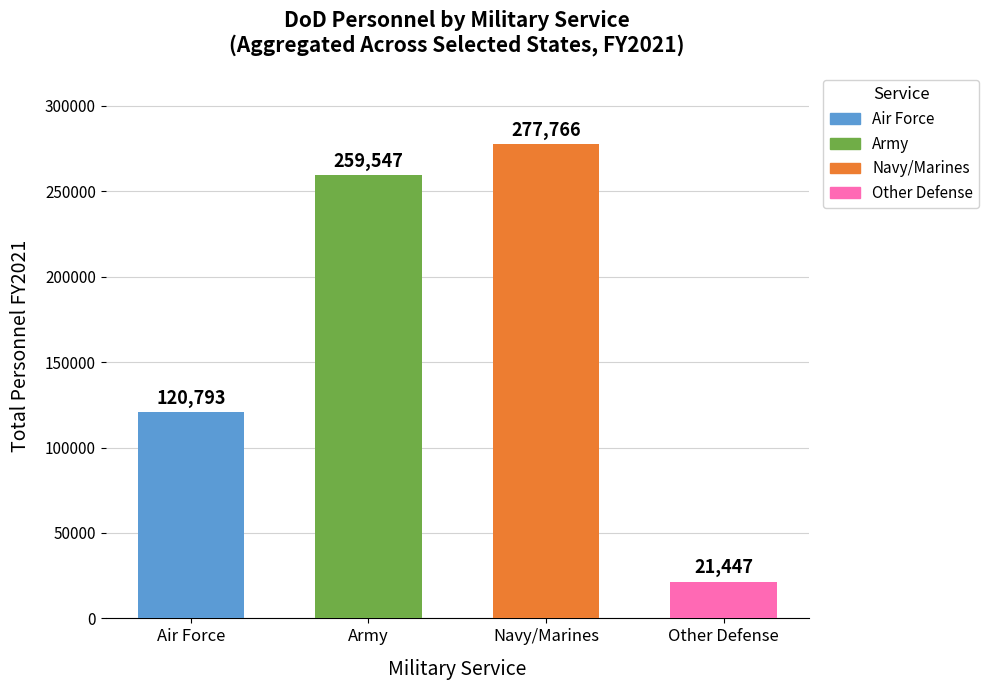

What are all the series names shown in the legend?

Air Force, Army, Navy/Marines, Other Defense